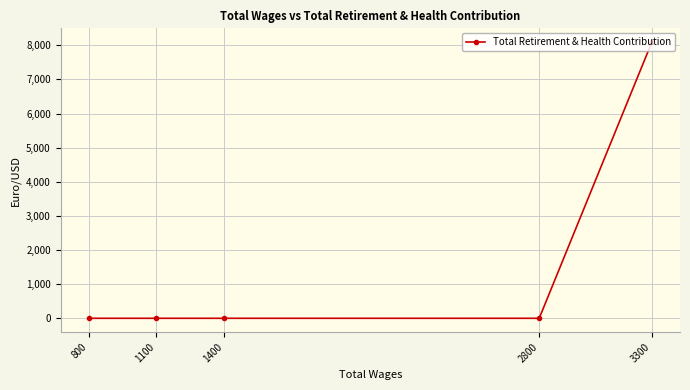

Rank the categories by value from lowest to highest.

2800, 1400, 1100, 800, 3300